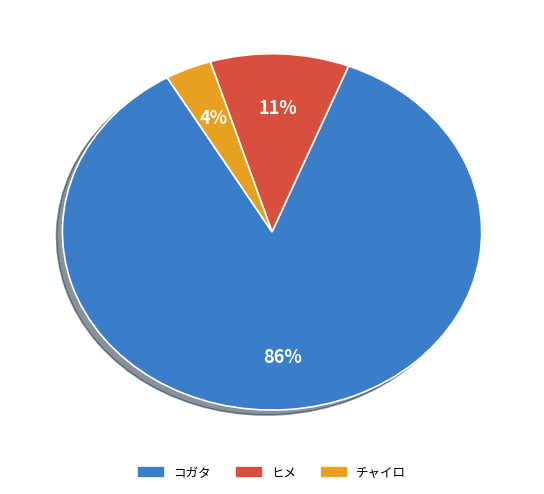

Does any single category account for the majority?

Yes